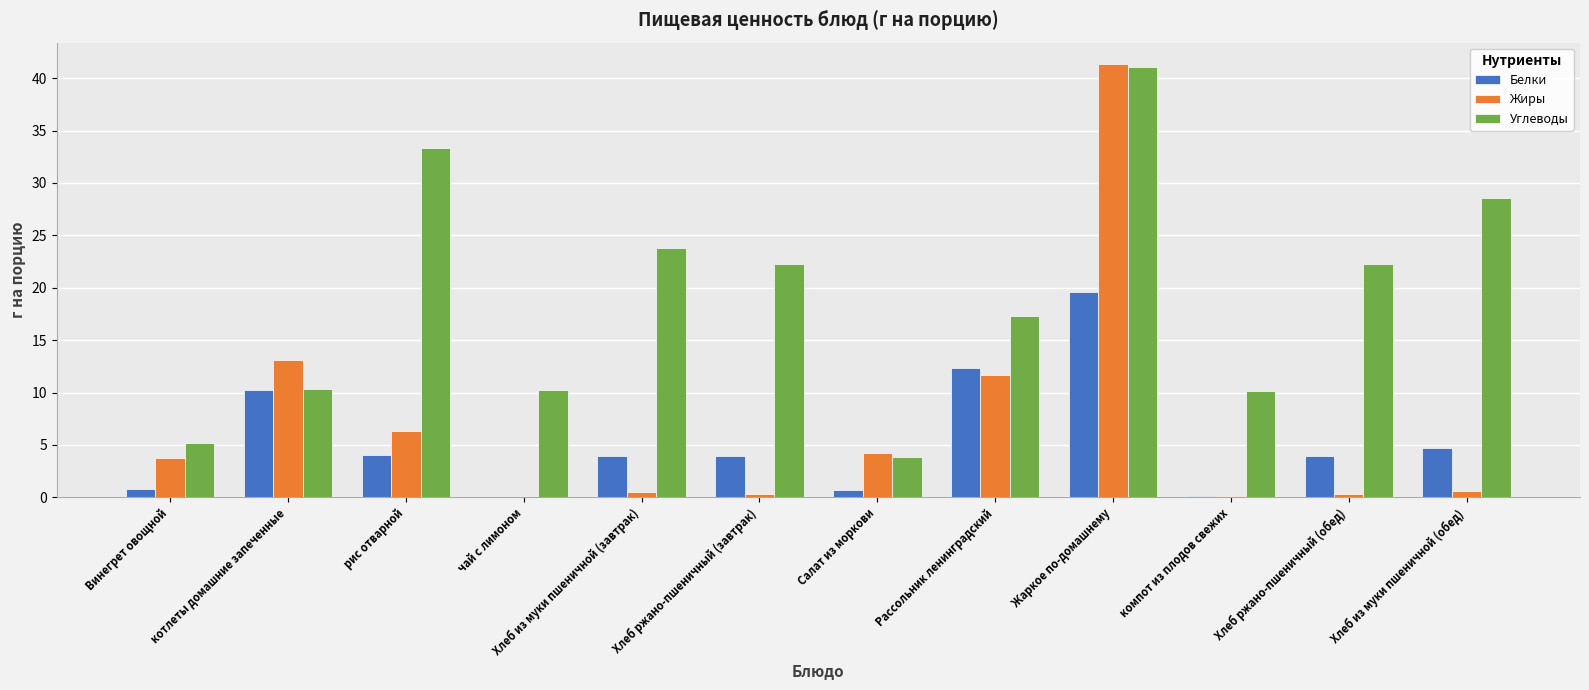

Where does the Жиры series first go above 3?

Винегрет овощной